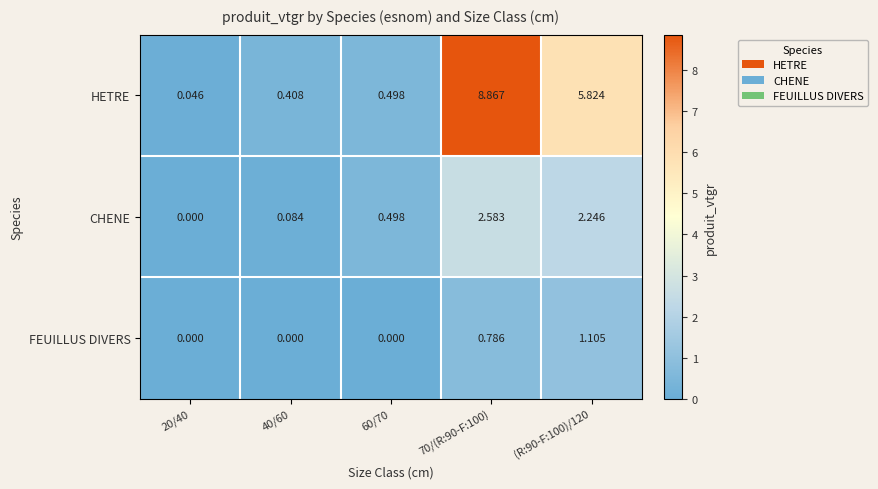

Between 40/60 and (R:90-F:100)/120, which series saw the biggest shift?

HETRE